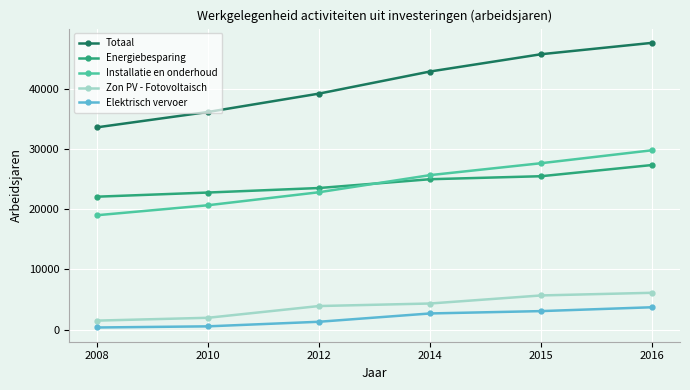

True or false: Totaal has more than 1 interior local peaks.

False